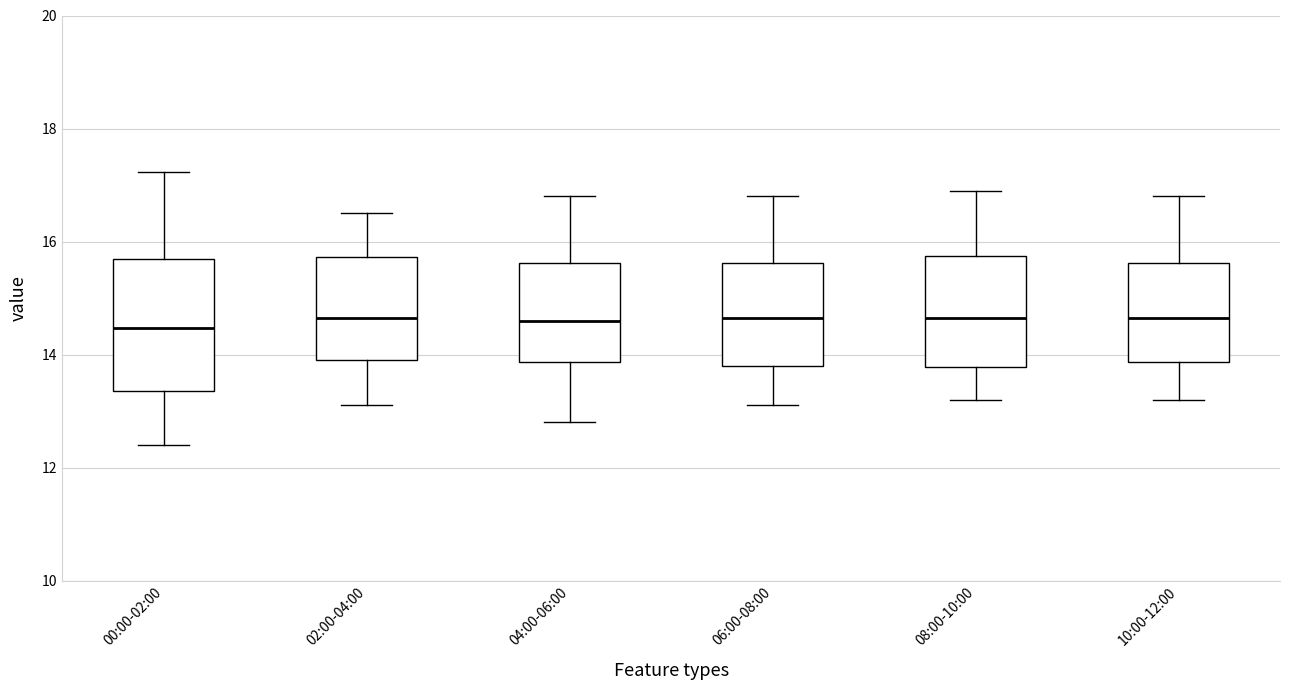

Reading left to right, transcribe this box plot: for each box, give where its median line is, the range the box spans, and where its two whiskers end, as read against the y-axis. The values are not printed on the chart, so give them approximately, as read against the axis.

00:00-02:00: median 14.4, box 13.4 to 15.6, whiskers 12.4 to 17.2
02:00-04:00: median 14.6, box 14.0 to 15.8, whiskers 13.2 to 16.6
04:00-06:00: median 14.6, box 13.8 to 15.6, whiskers 12.8 to 16.8
06:00-08:00: median 14.6, box 13.8 to 15.6, whiskers 13.2 to 16.8
08:00-10:00: median 14.6, box 13.8 to 15.8, whiskers 13.2 to 17.0
10:00-12:00: median 14.6, box 13.8 to 15.6, whiskers 13.2 to 16.8